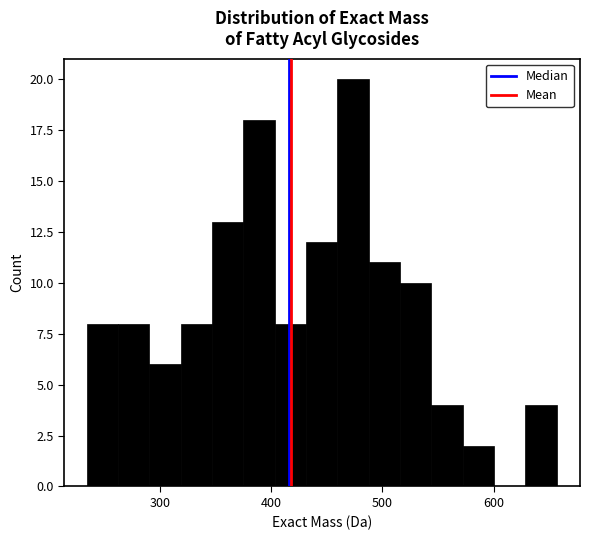

Read against the x-axis, roughly where is the centre of the tallest bar?

470